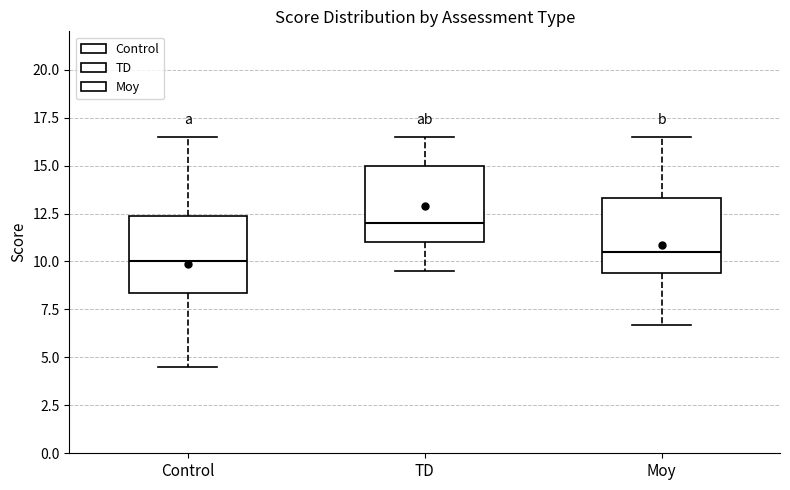

Reading left to right, transcribe this box plot: for each box, give where its median line is, the range the box spans, and where its two whiskers end, as read against the y-axis. The values are not printed on the chart, so give them approximately, as read against the axis.

Control: median 10.0, box 8.5 to 12.5, whiskers 4.5 to 16.5
TD: median 12.0, box 11.0 to 15.0, whiskers 9.5 to 16.5
Moy: median 10.5, box 9.5 to 13.5, whiskers 6.5 to 16.5